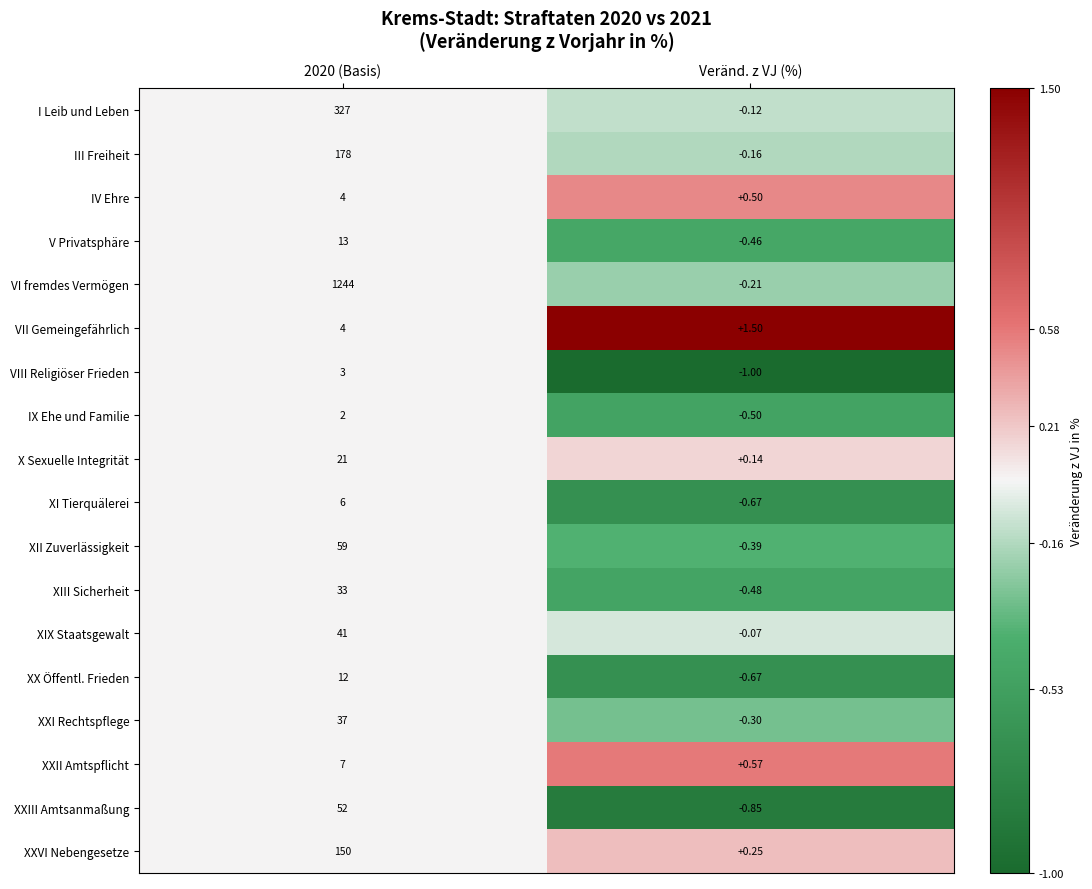

What is the total value across all series at Veränd. z VJ (%)?

-2.9